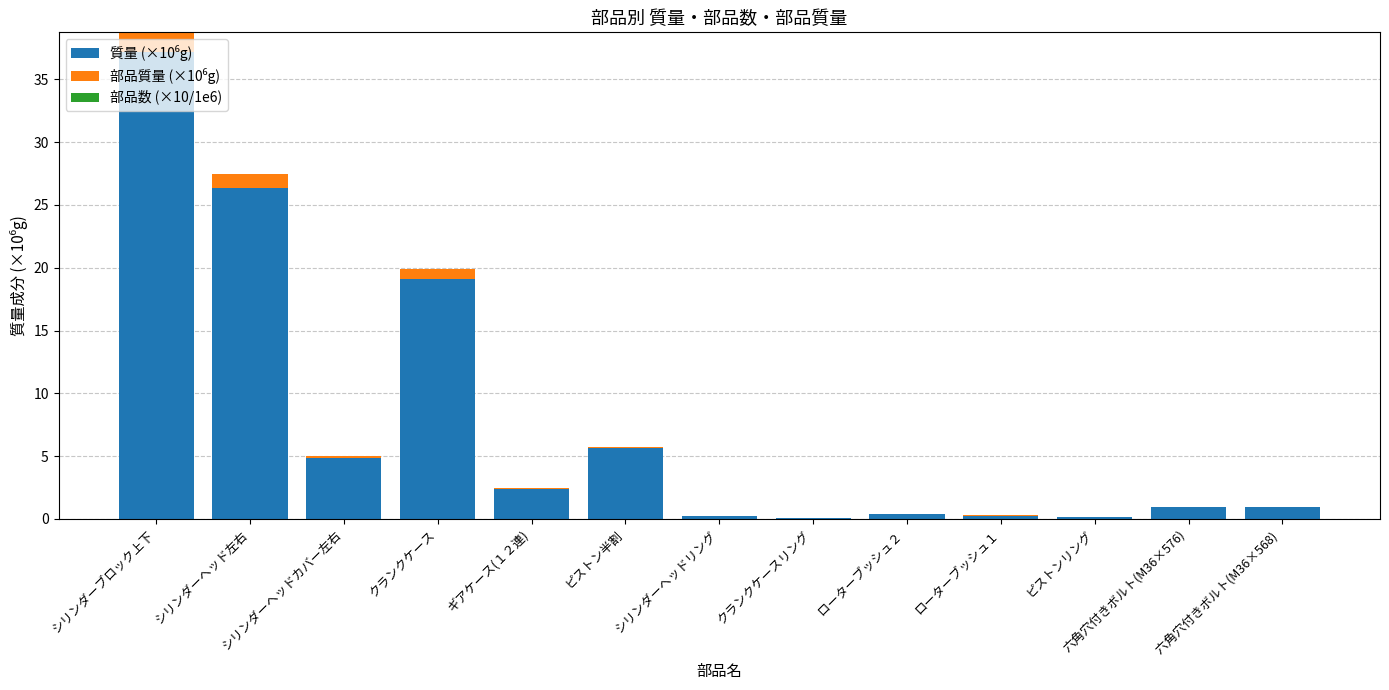

At which category is the sum across all series the highest?

シリンダーブロック上下